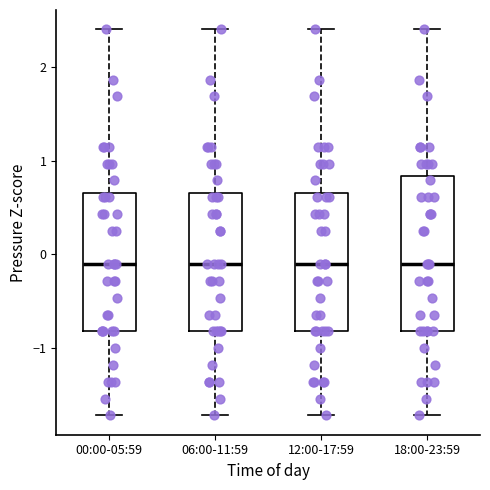

Reading left to right, transcribe this box plot: for each box, give where its median line is, the range the box spans, and where its two whiskers end, as read against the y-axis. The values are not printed on the chart, so give them approximately, as read against the axis.

00:00-05:59: median -0.1, box -0.8 to 0.7, whiskers -1.7 to 2.4
06:00-11:59: median -0.1, box -0.8 to 0.7, whiskers -1.7 to 2.4
12:00-17:59: median -0.1, box -0.8 to 0.7, whiskers -1.7 to 2.4
18:00-23:59: median -0.1, box -0.8 to 0.8, whiskers -1.7 to 2.4